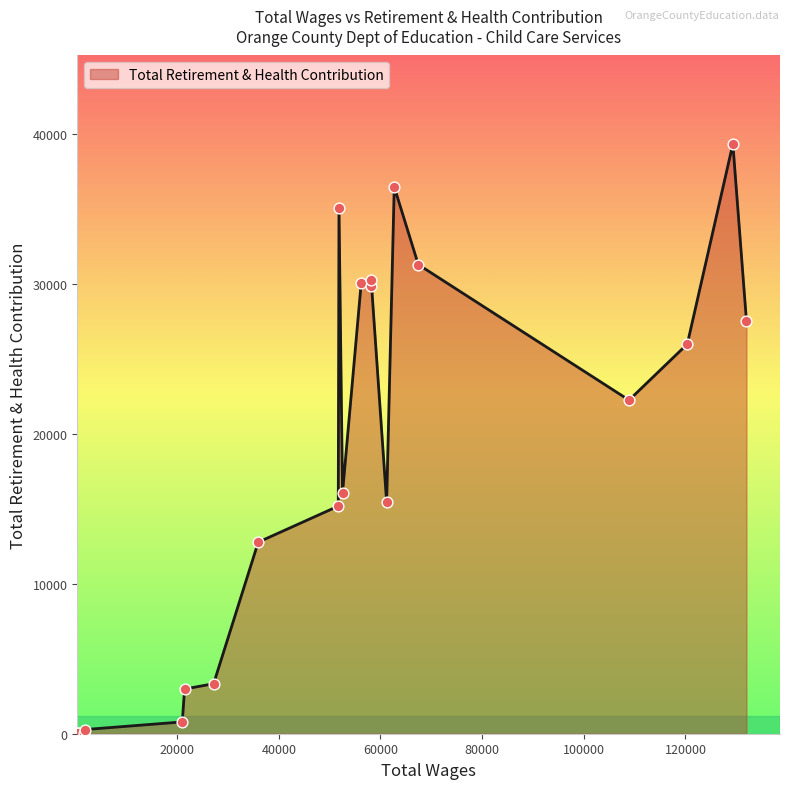

What is the greatest value displayed?

39343